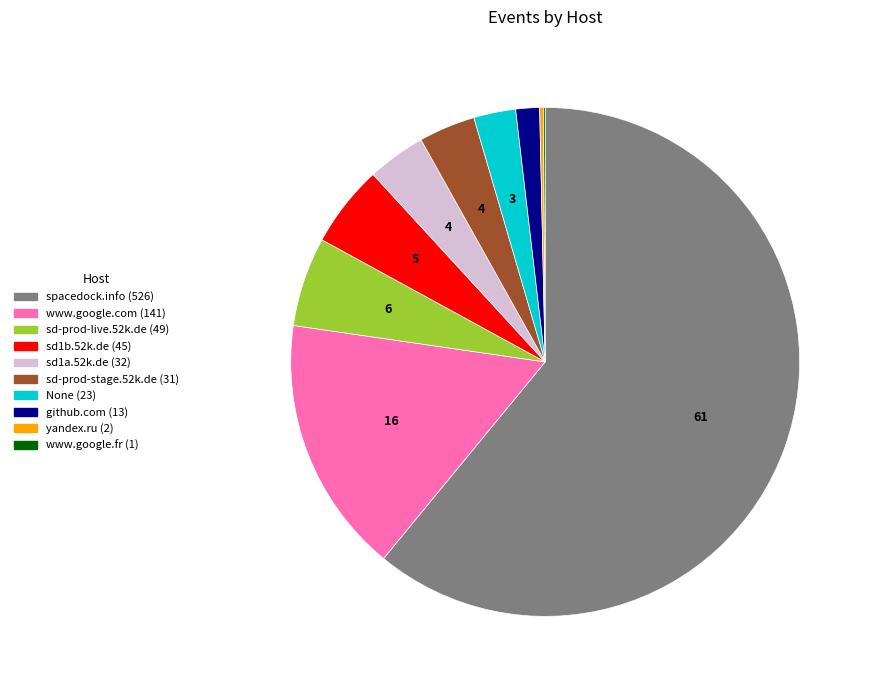

The sd-prod-live.52k.de slice represents 1% of the pie. True or false?

False